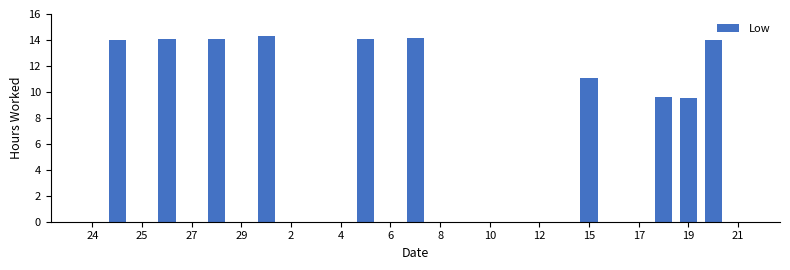

What is the sum of all values?

128.9